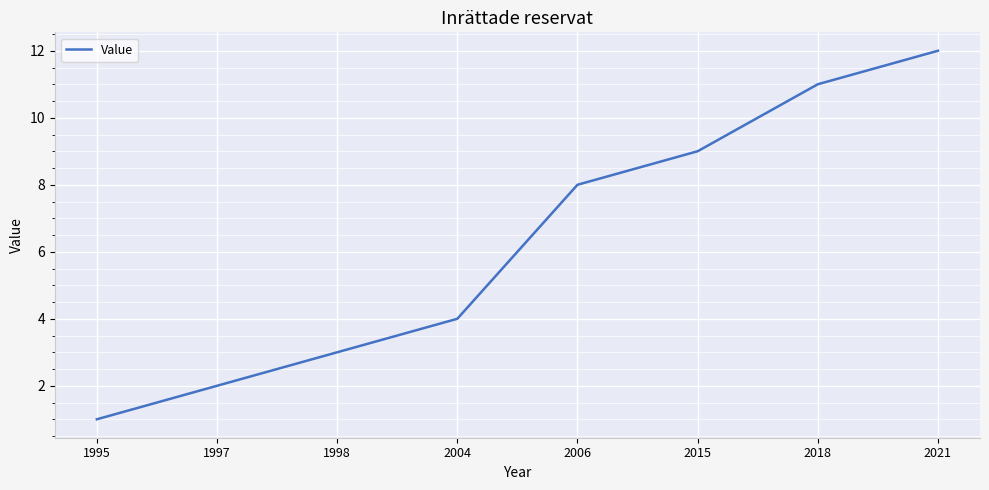

Reading right to left, what are all the values shown in this chart?

2021=12	2018=11	2015=9	2006=8	2004=4	1998=3	1997=2	1995=1